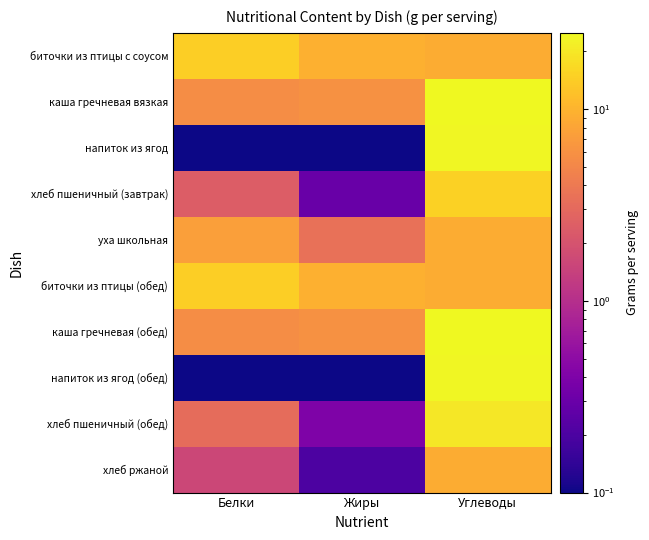

List the series in order of their peak value, lowest first.

уха школьная, хлеб ржаной, биточки из птицы с соусом, биточки из птицы (обед), хлеб пшеничный (завтрак), хлеб пшеничный (обед), напиток из ягод, напиток из ягод (обед), каша гречневая вязкая, каша гречневая (обед)